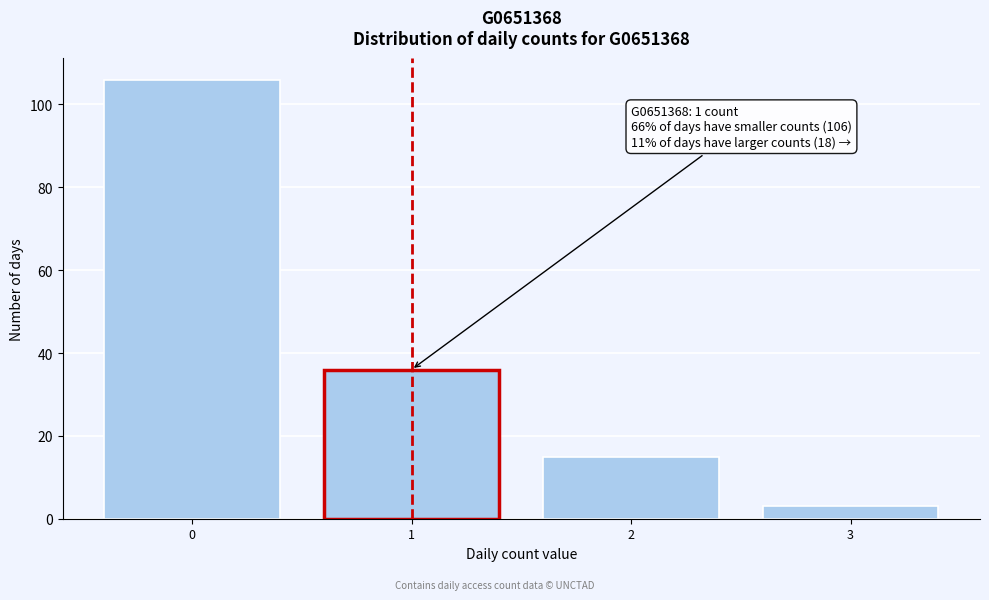

Reading right to left, extract all data points from this chart.

3=3	2=15	1=36	0=106